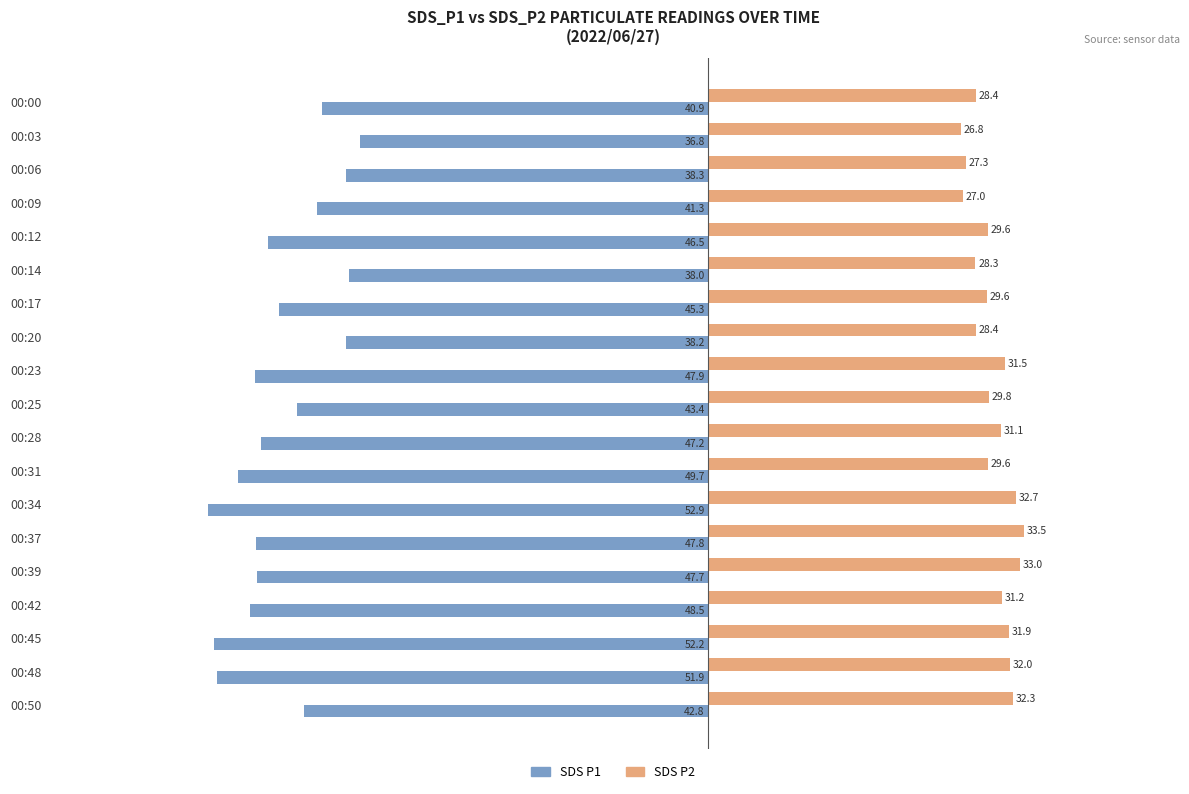

What is the spread (max minus min) of values at 00:03?

63.6